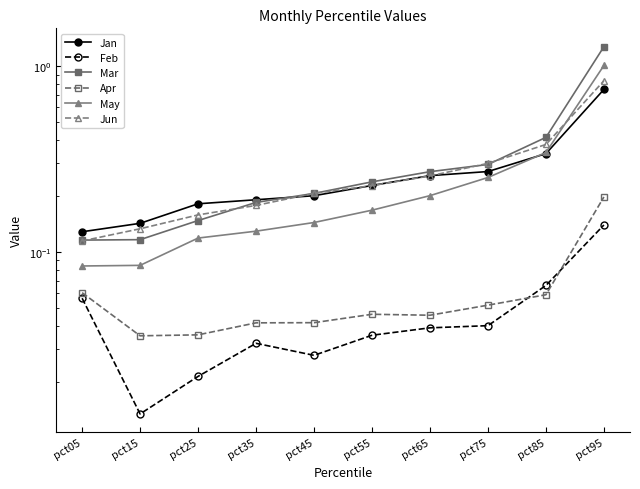

At which category is the sum across all series the highest?

pct95